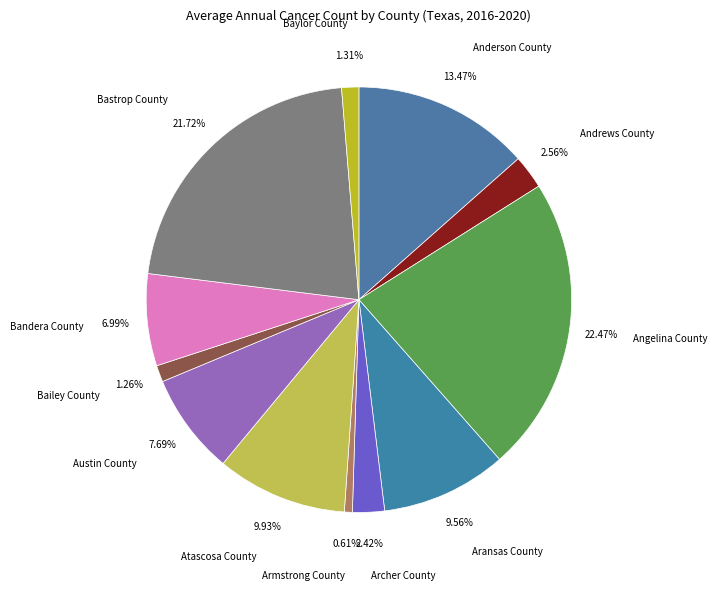

To the nearest percent, what is the difference between the largest and smallest slice percentages?

22%